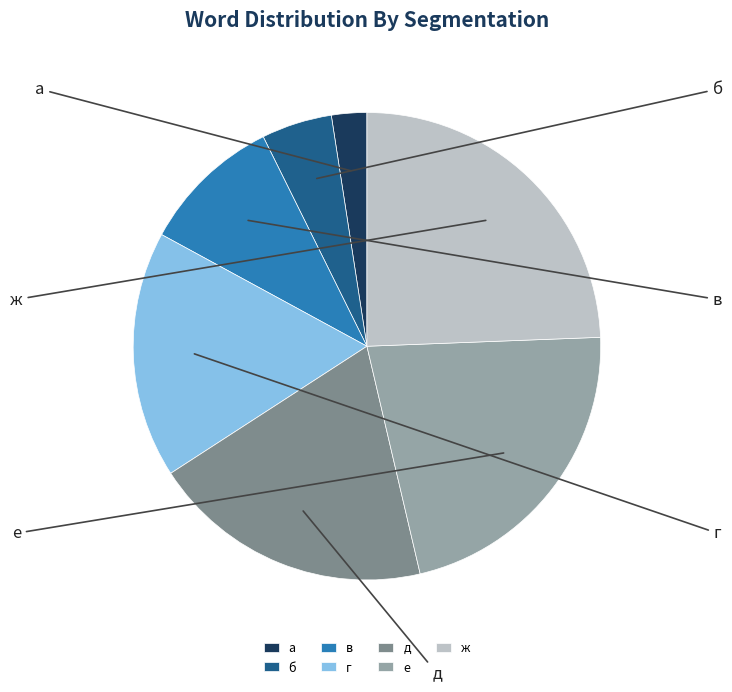

How many slices are in this pie chart?

7